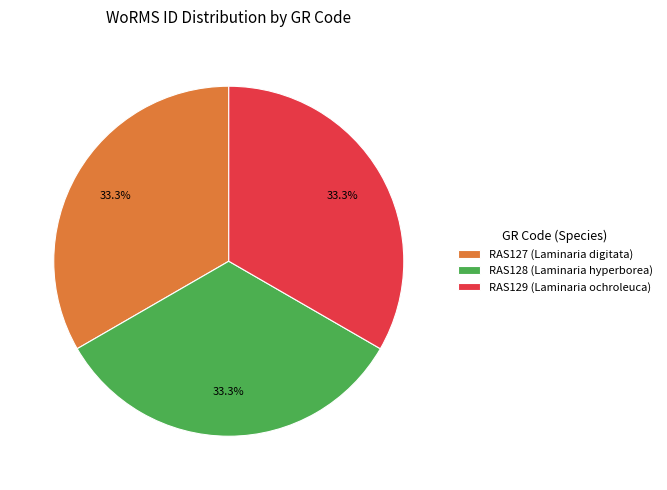

True or false: RAS127 accounts for 45% of the total.

False